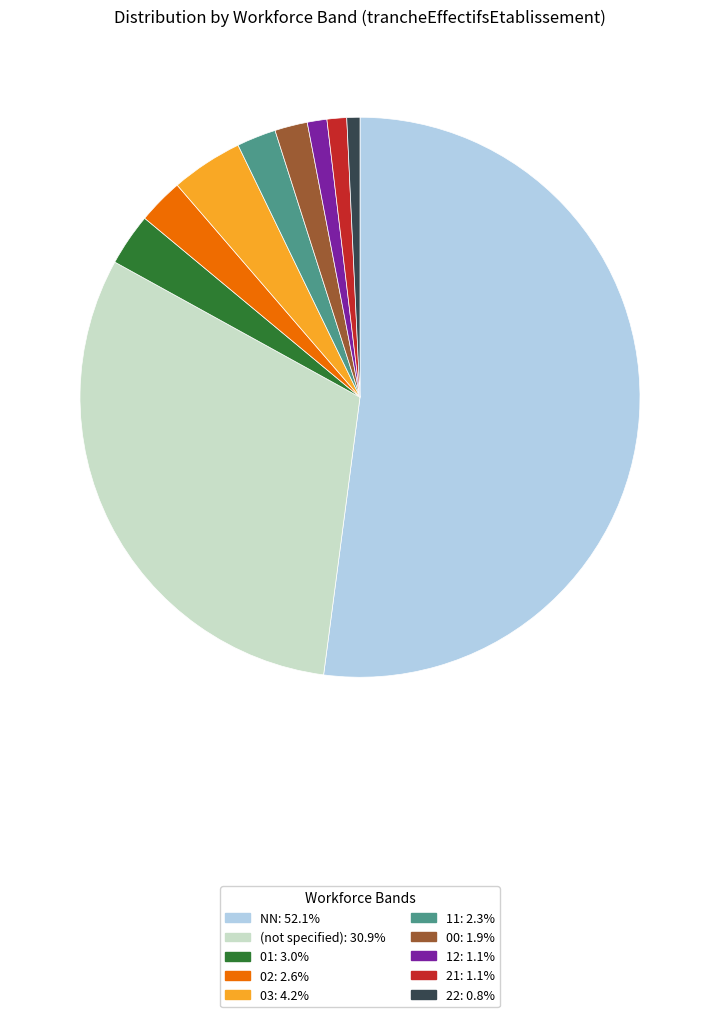

Is there a majority slice in this chart?

Yes